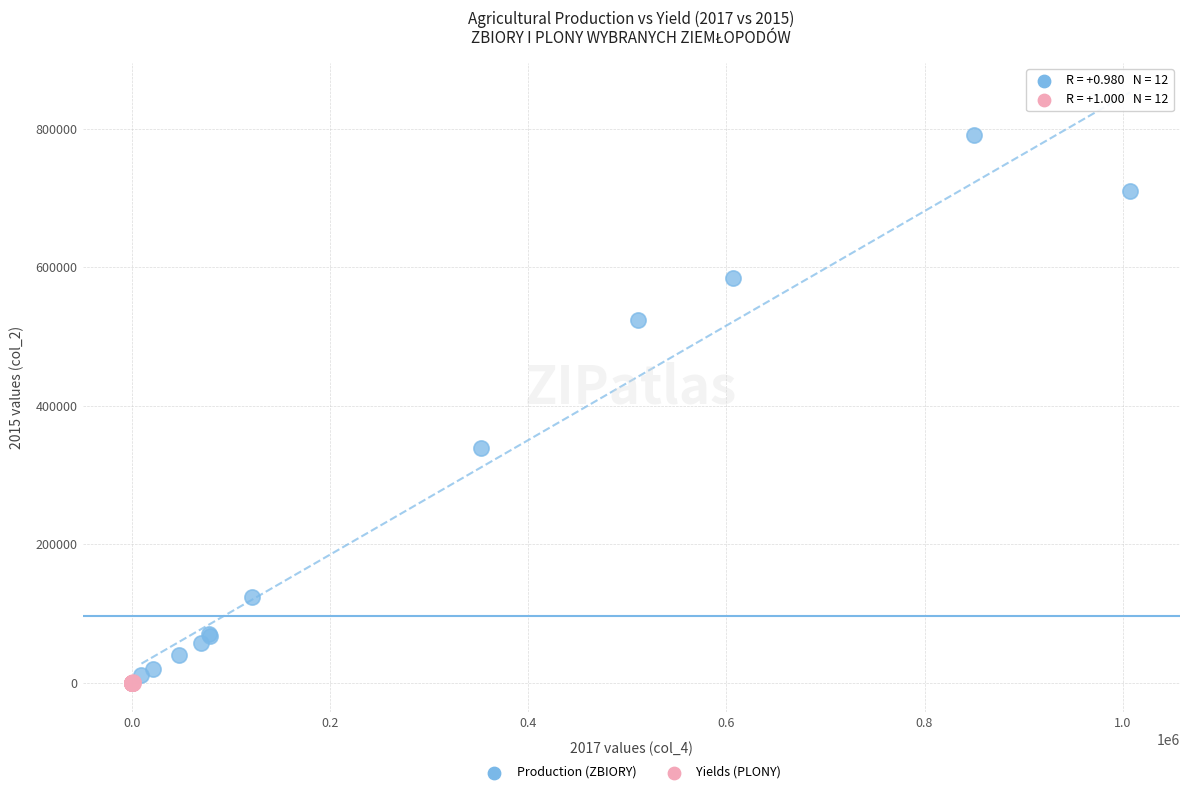

What are all the series names shown in the legend?

Production (ZBIORY), Yields (PLONY)